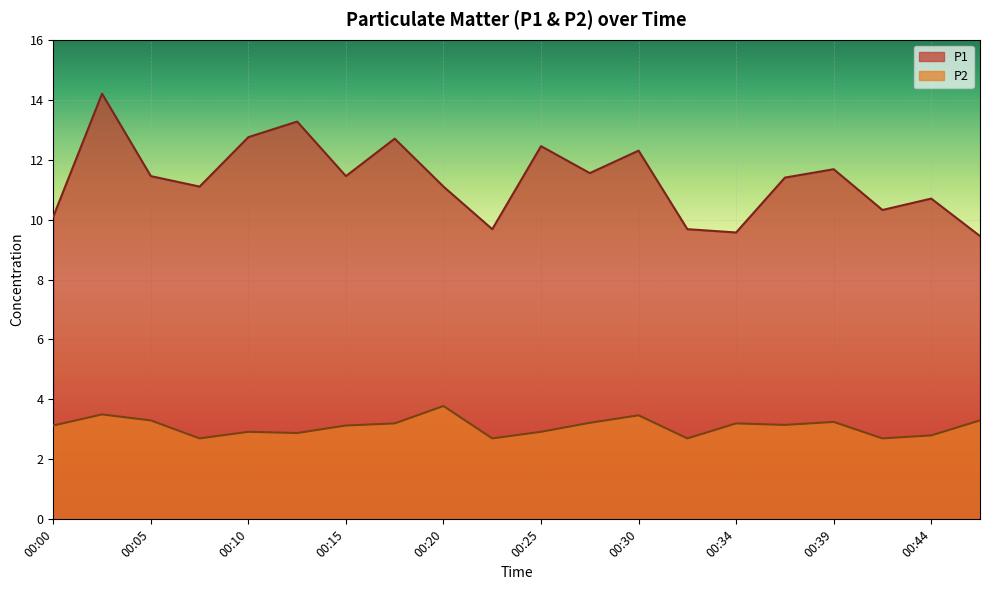

What is the value of the P2 point at the 14th from the left?

2.7